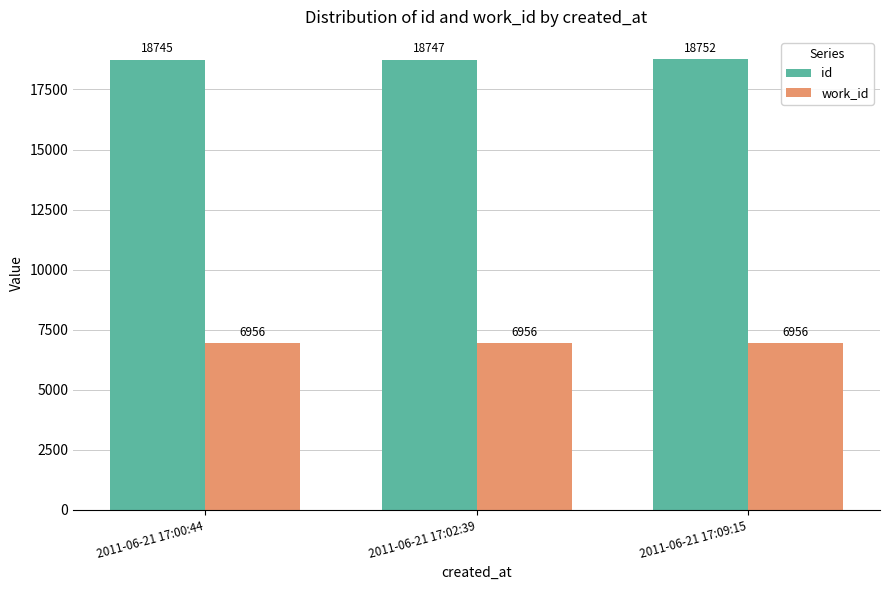

List the series in order of their peak value, highest first.

id, work_id